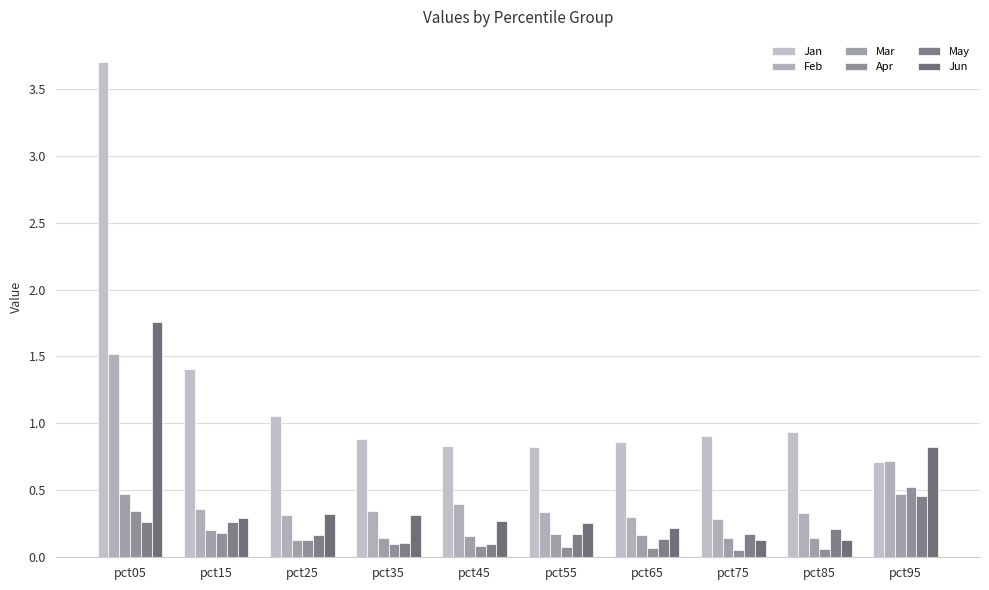

What is the difference between the maximum and minimum values in the Feb series?

1.2